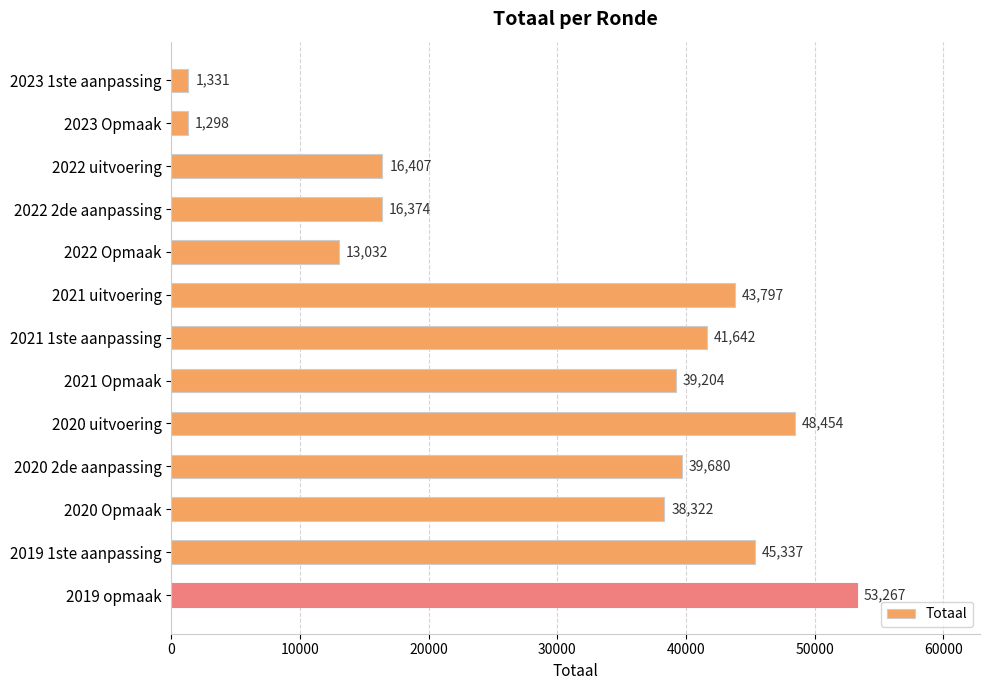

What is the difference between the maximum and minimum values?

51969